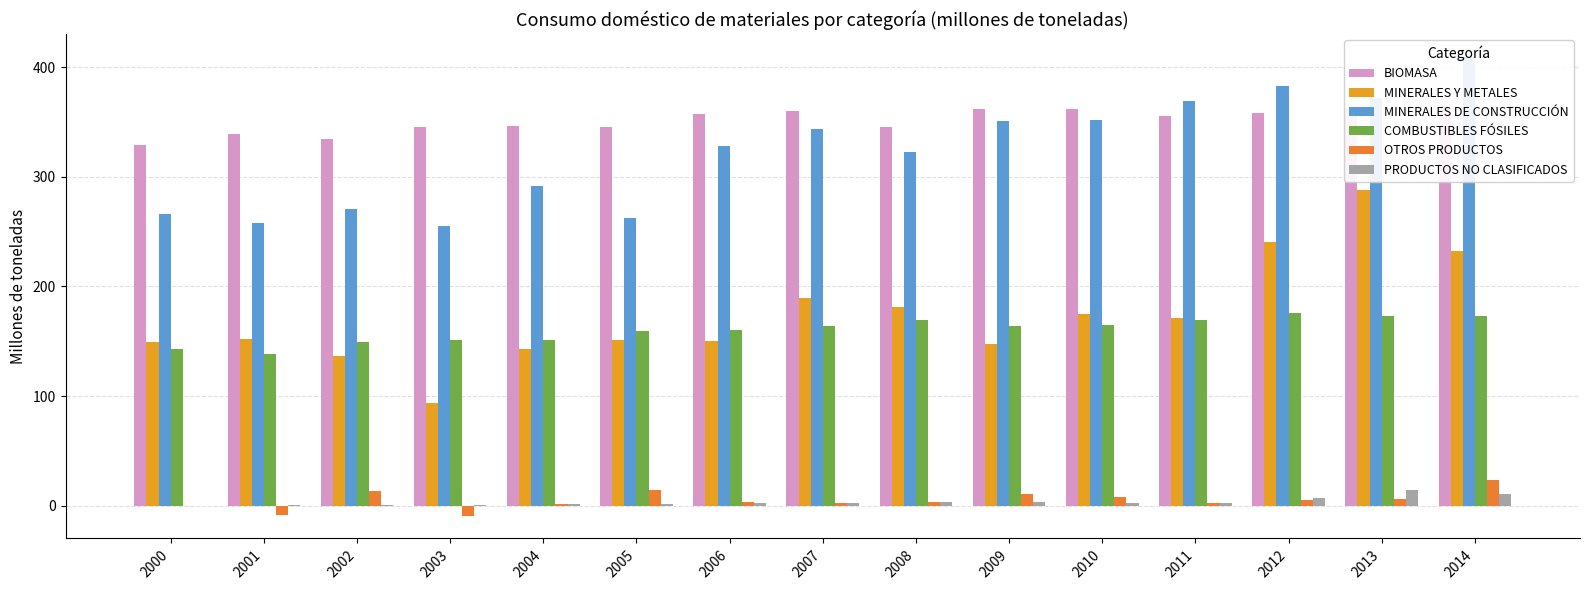

How many bars are there in total?

90